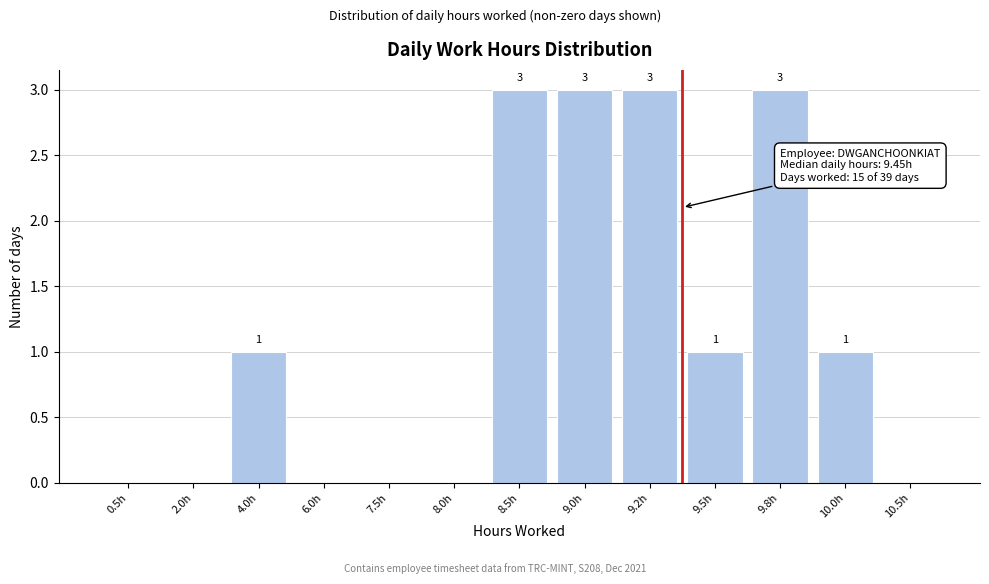

Reading left to right, what are all the values shown in this chart?

0.5h=0	2.0h=0	4.0h=1	6.0h=0	7.5h=0	8.0h=0	8.5h=3	9.0h=3	9.2h=3	9.5h=1	9.8h=3	10.0h=1	10.5h=0